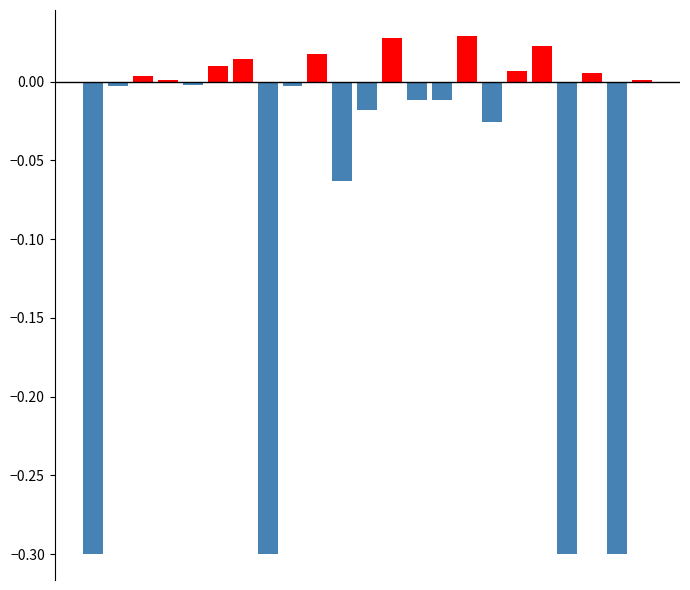

At which category is the sum across all series the highest?

15